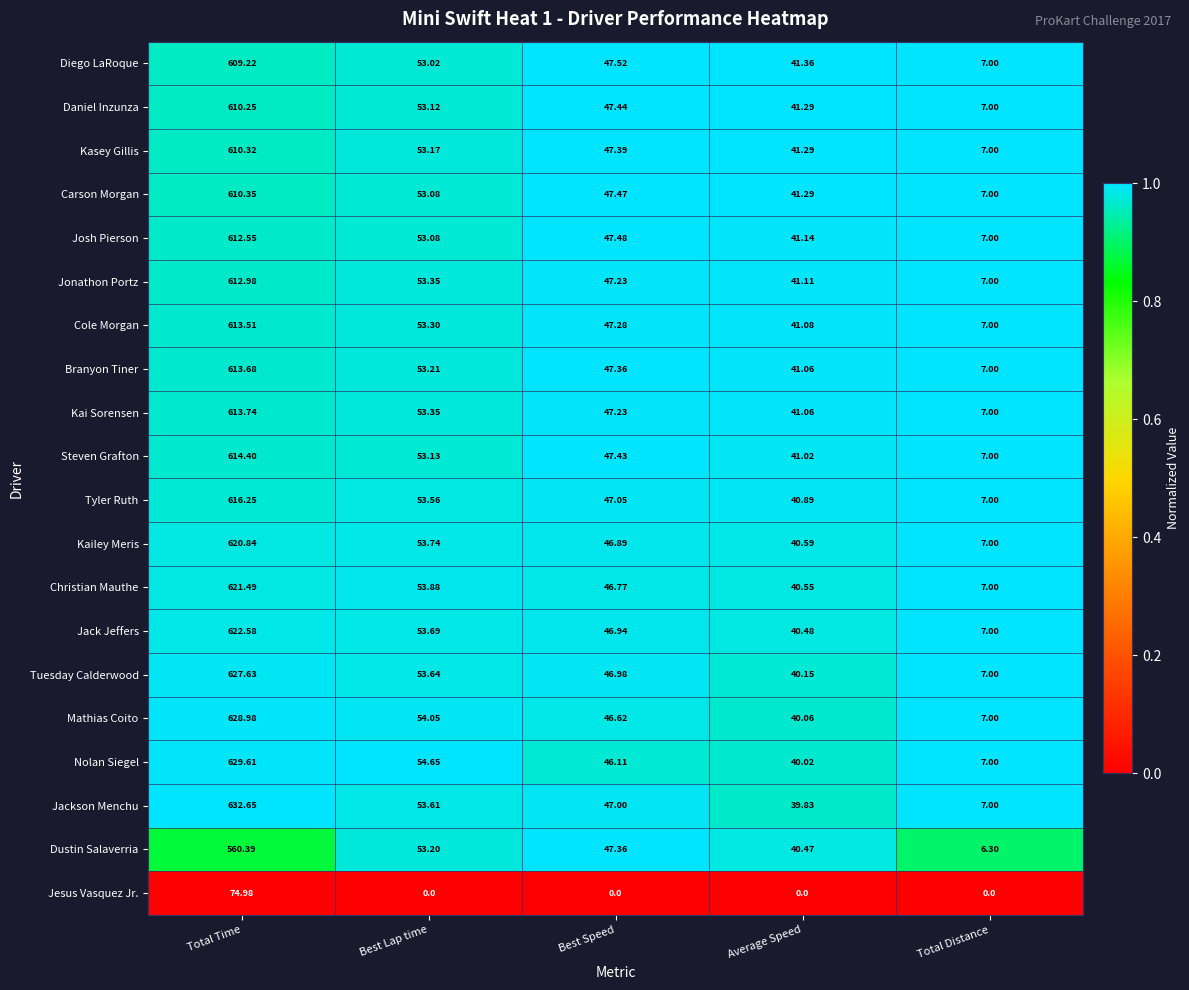

At which label does Jonathon Portz first exceed 47?

Total Time